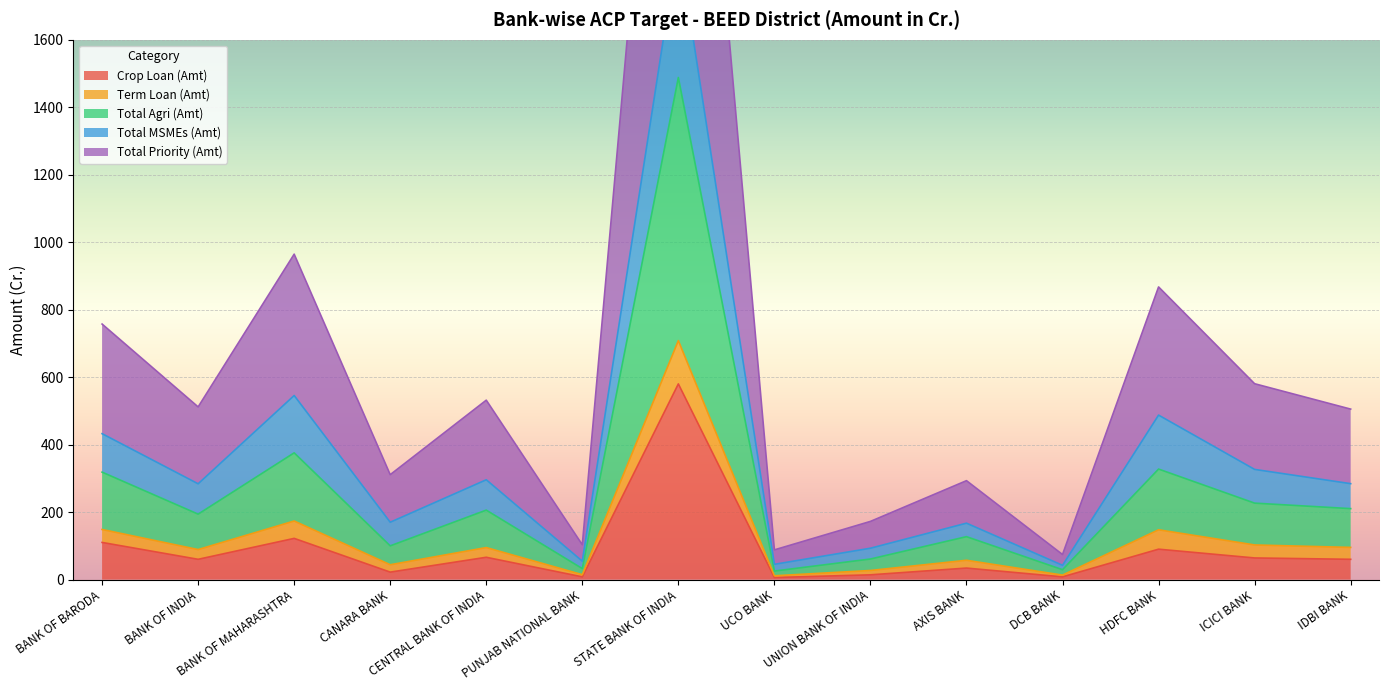

Which label corresponds to the largest value in the chart?

STATE BANK OF INDIA